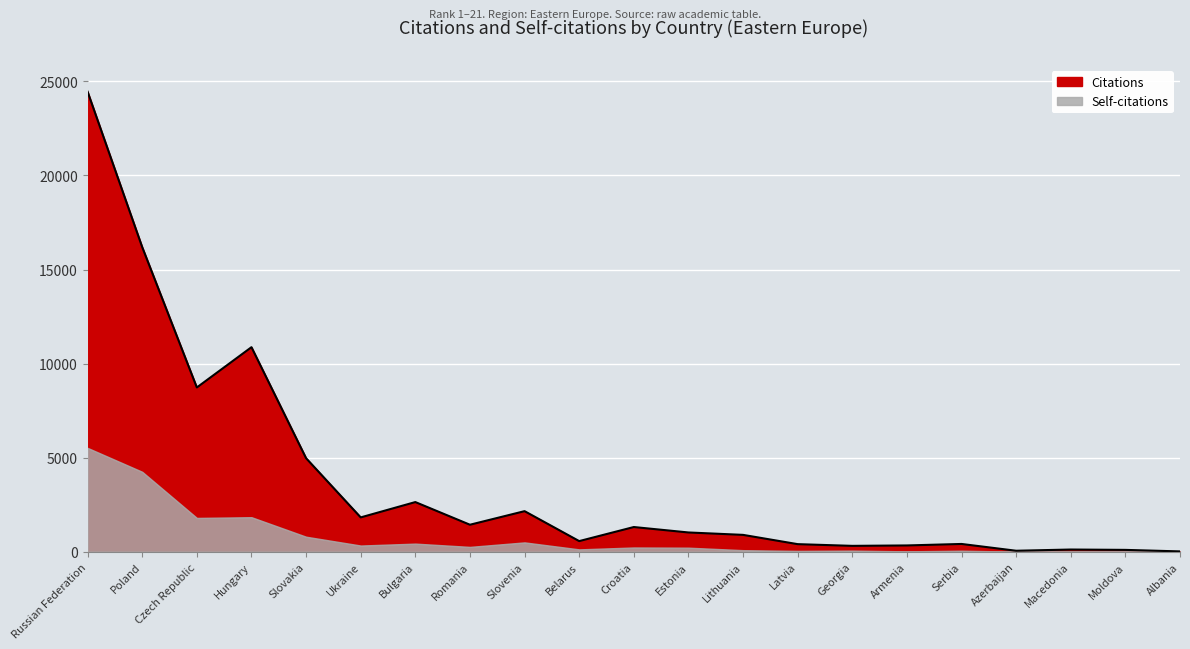

Rank the categories by value from lowest to highest.

Albania, Azerbaijan, Moldova, Macedonia, Georgia, Armenia, Latvia, Serbia, Belarus, Lithuania, Estonia, Croatia, Romania, Ukraine, Slovenia, Bulgaria, Slovakia, Czech Republic, Hungary, Poland, Russian Federation